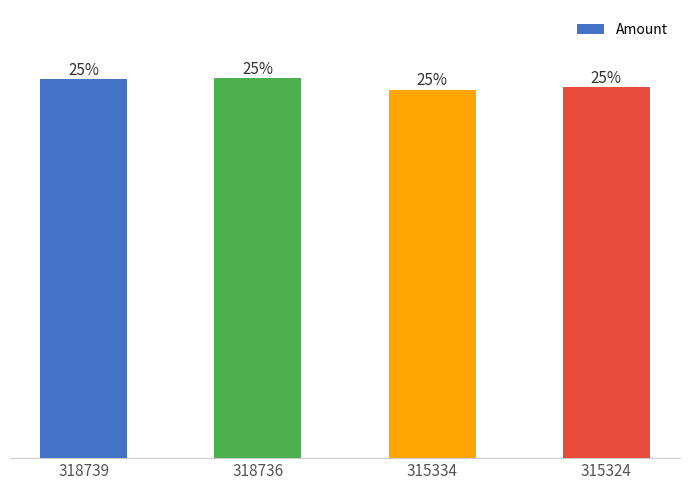

Where is the data nearest to the value 232?

315324